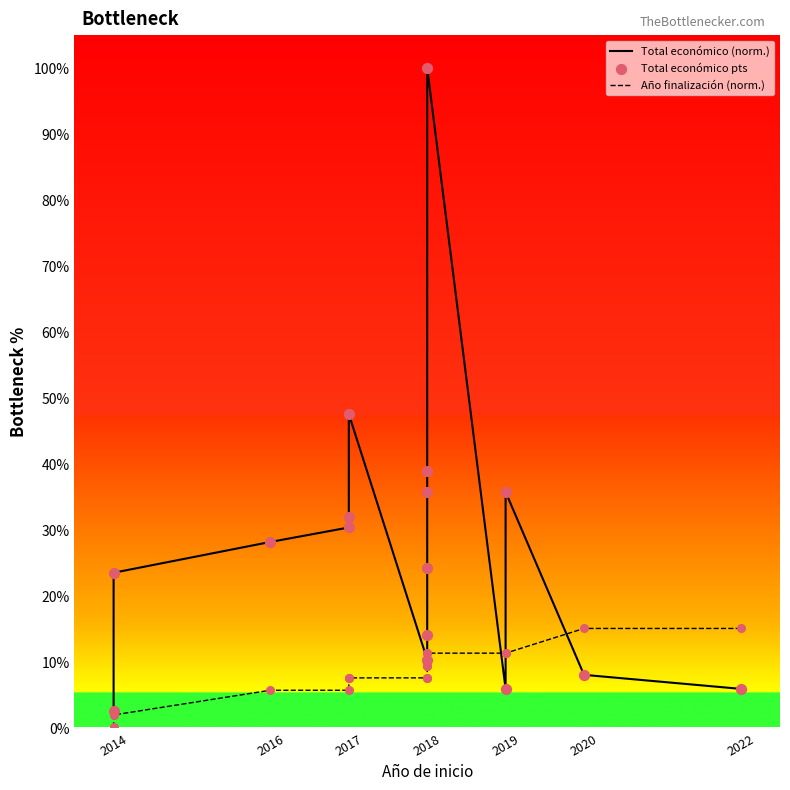

Which series has the largest Y range (max minus min)?

Total económico (norm.)